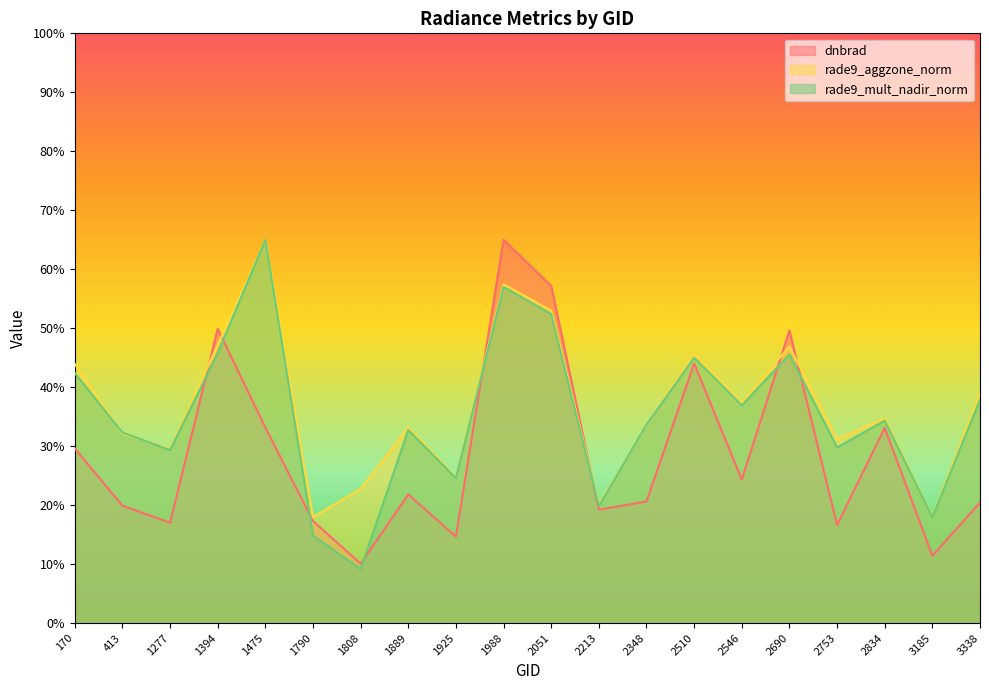

Which has a higher value, 2213 or 1394?

1394